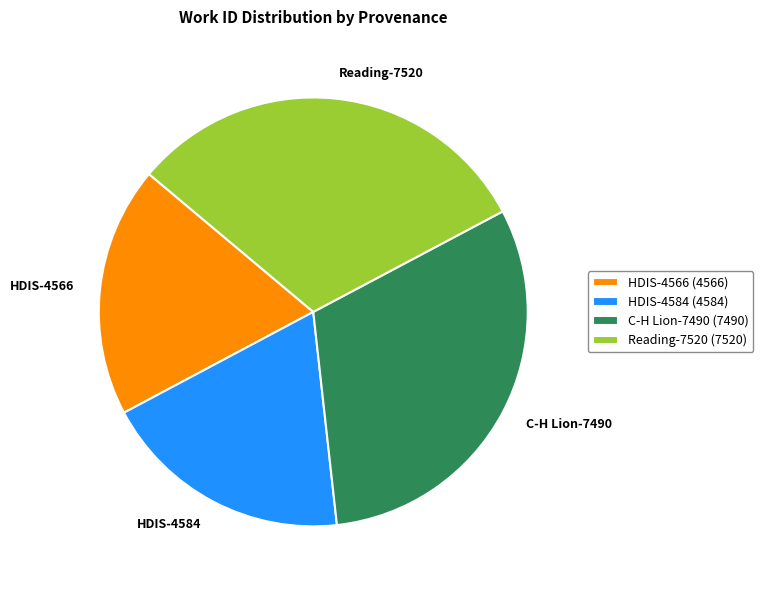

Is it true that HDIS-4584 is 19% of the pie?

True